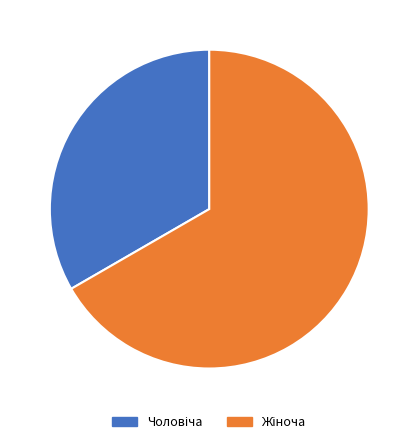

Is there a majority slice in this chart?

Yes